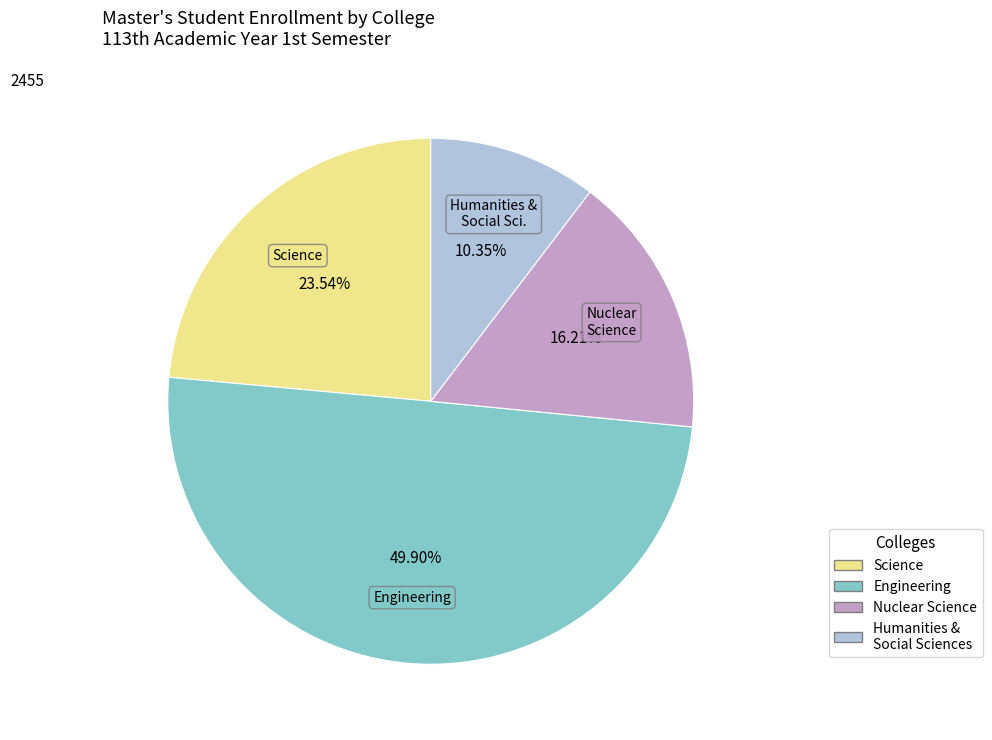

To the nearest percent, what is the difference between the largest and smallest slice percentages?

40%